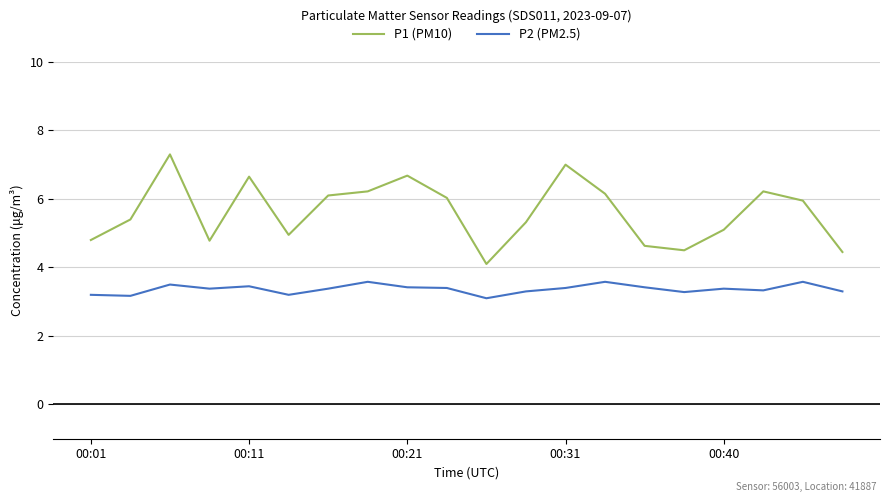

True or false: P1 (PM10) and P2 (PM2.5) intersect in this chart.

False